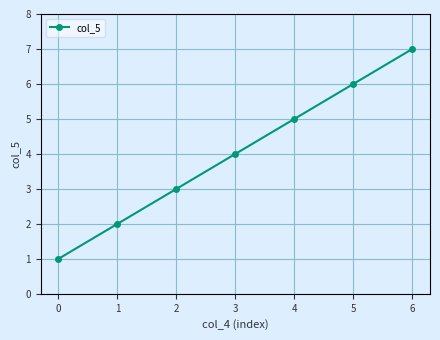

How many series are shown in this chart?

1